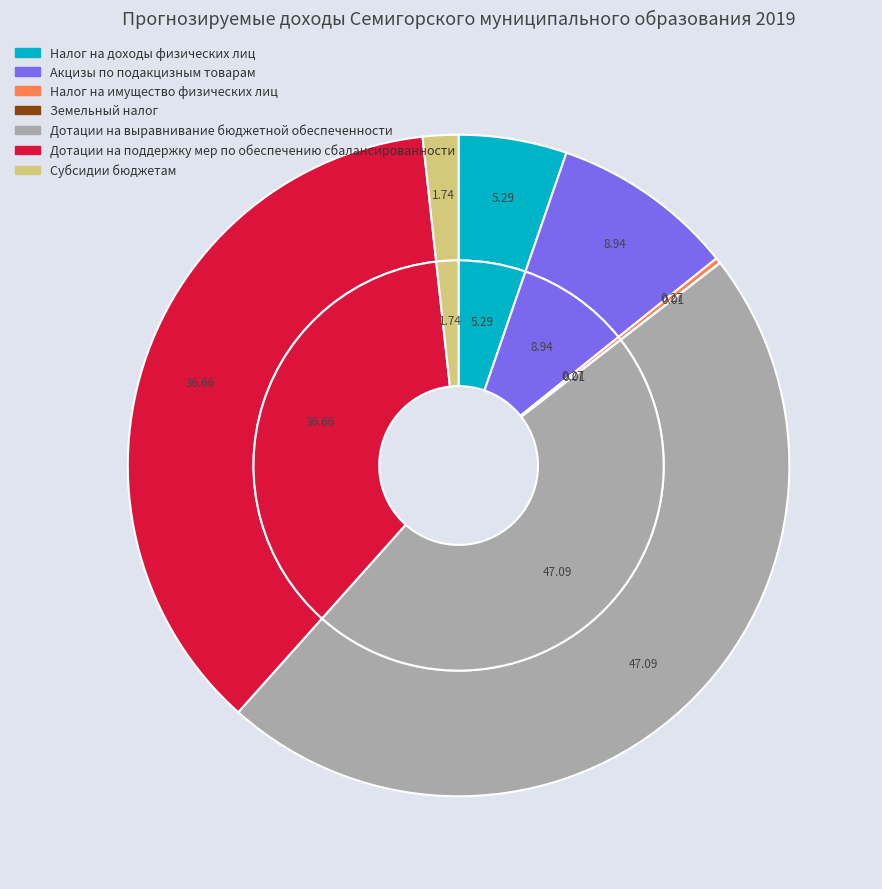

Rank the categories by value from lowest to highest.

Земельный налог, Налог на имущество физических лиц, Субсидии бюджетам, Налог на доходы физических лиц, Акцизы по подакцизным товарам, Дотации на поддержку мер по обеспечению сбалансированности, Дотации на выравнивание бюджетной обеспеченности